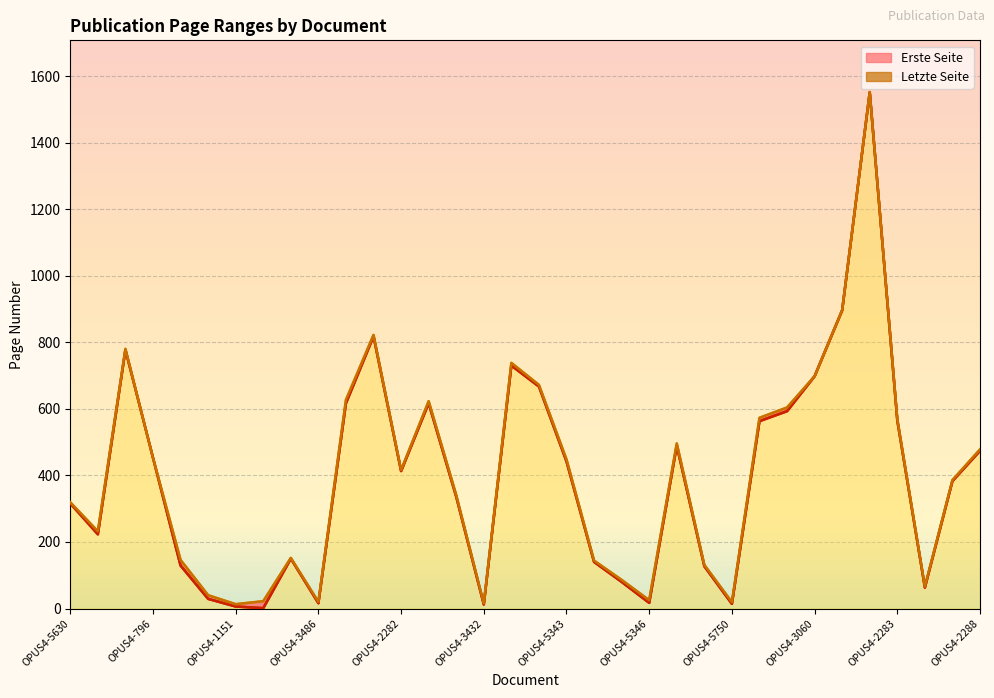

What is the maximum value for Erste Seite?

1551